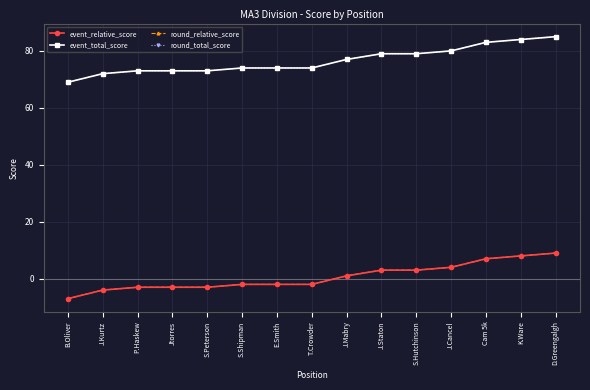

How many lines are shown in the chart?

4